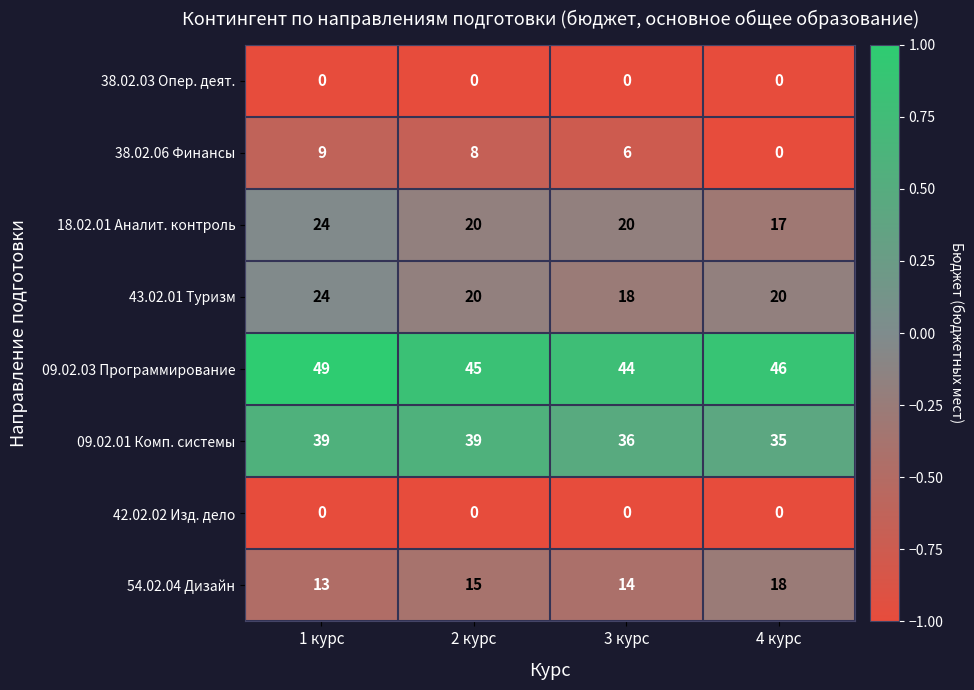

At which label does 43.02.01 Туризм reach its minimum?

3 курс